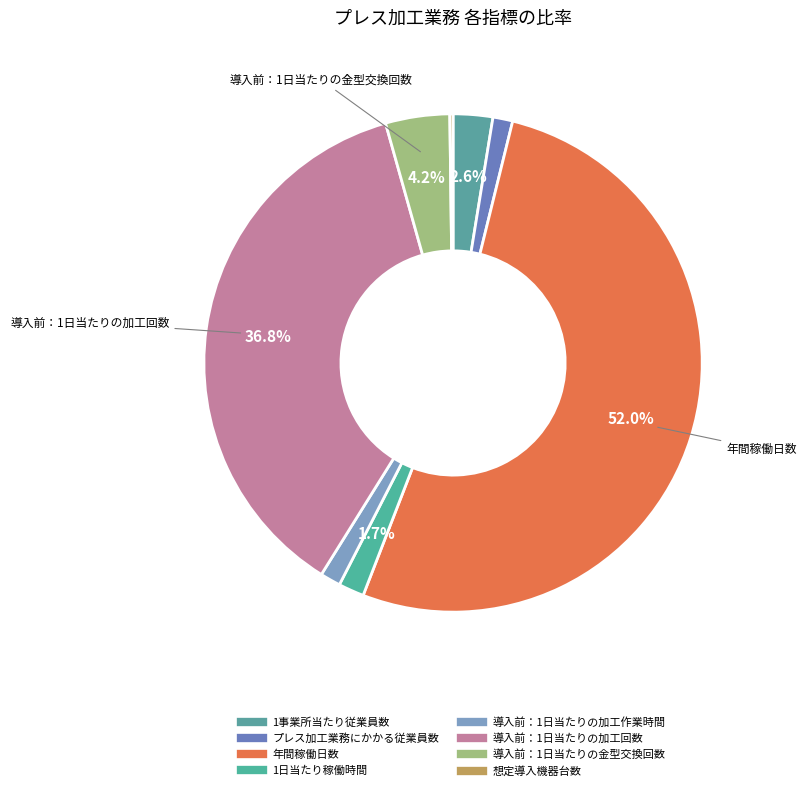

Does any single category account for the majority?

Yes